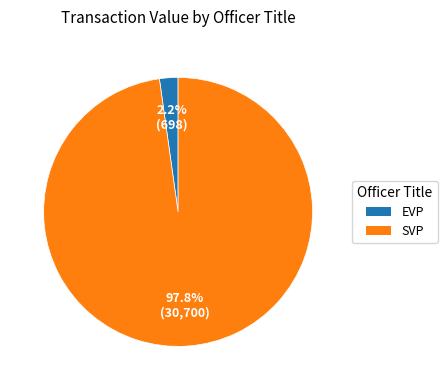

Rank the categories by value from highest to lowest.

SVP, EVP